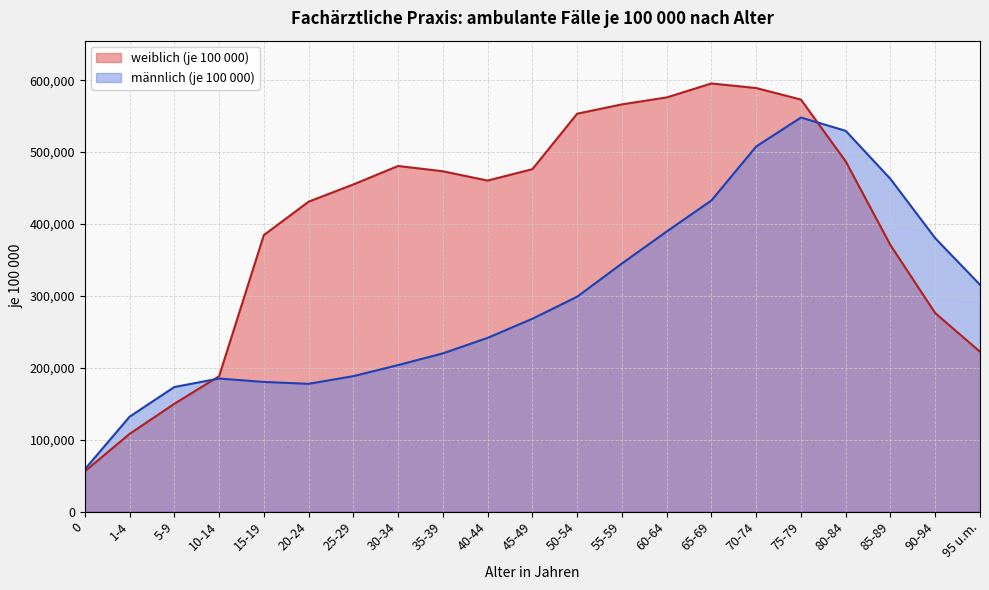

What is the sum of all männlich (je 100 000) values?

6238031